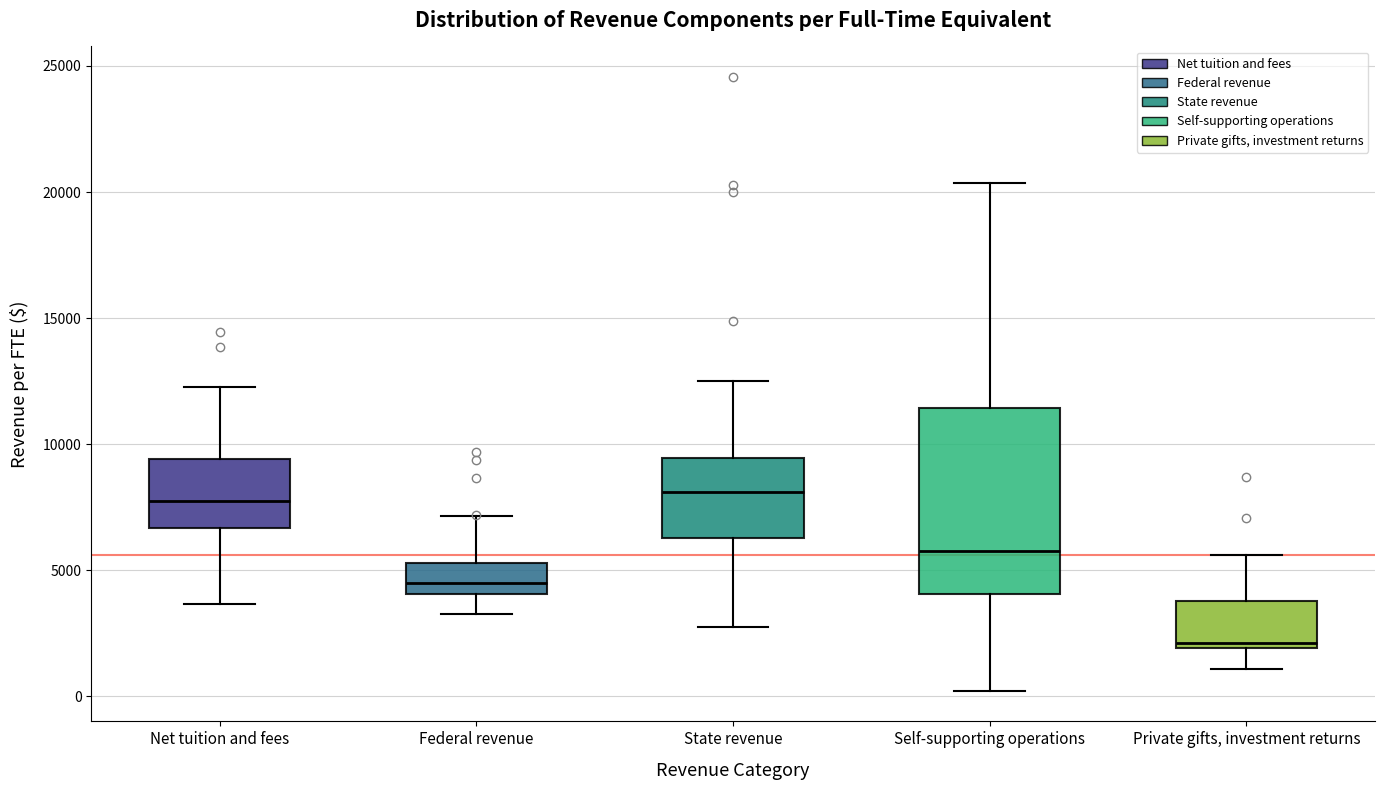

Reading left to right, read every box against the y-axis: the position of its median line, the range the box covers, and the ends of its whiskers. The values are not printed on the chart, so give them approximately, as read against the axis.

Net tuition and fees: median 7500, box 6500 to 9500, whiskers 3500 to 12500
Federal revenue: median 4500, box 4000 to 5500, whiskers 3500 to 7000
State revenue: median 8000, box 6500 to 9500, whiskers 3000 to 12500
Self-supporting operations: median 6000, box 4000 to 11500, whiskers 0 to 20500
Private gifts, investment returns: median 2000 (just above the box's lower edge), box 2000 to 4000, whiskers 1000 to 5500